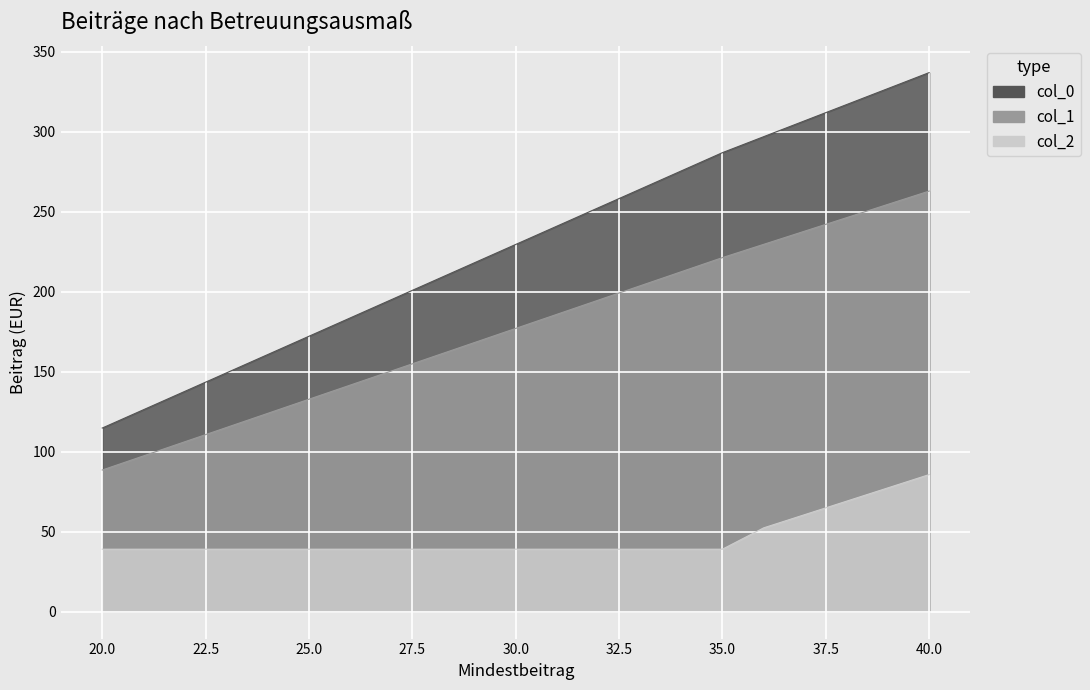

Which has a higher value, 34 or 23?

34